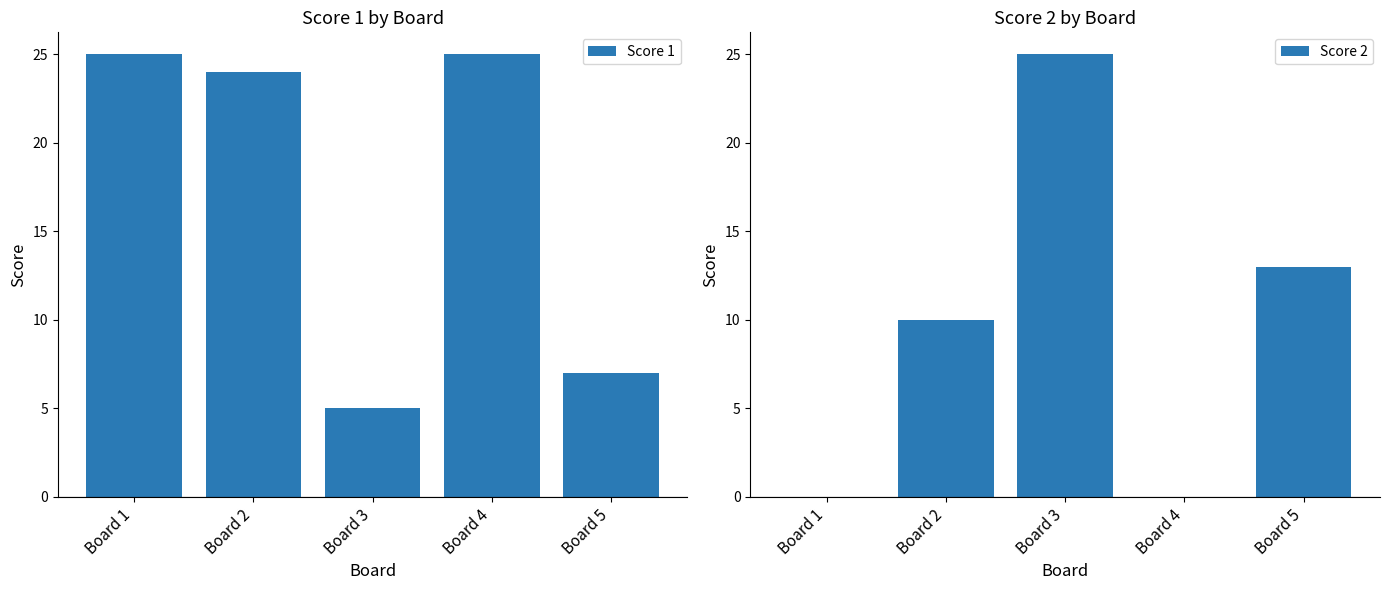

How many values in Score 2 are above zero?

3